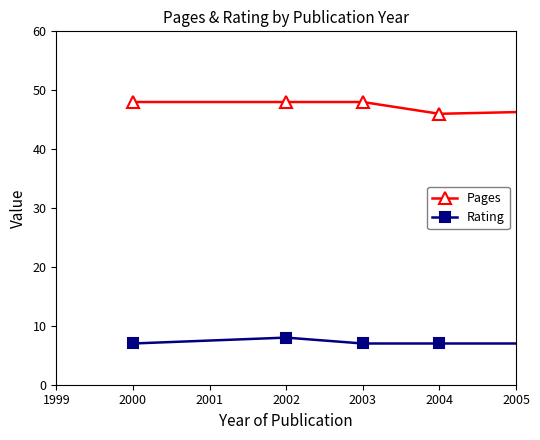

Count the number of categories in the chart.

5